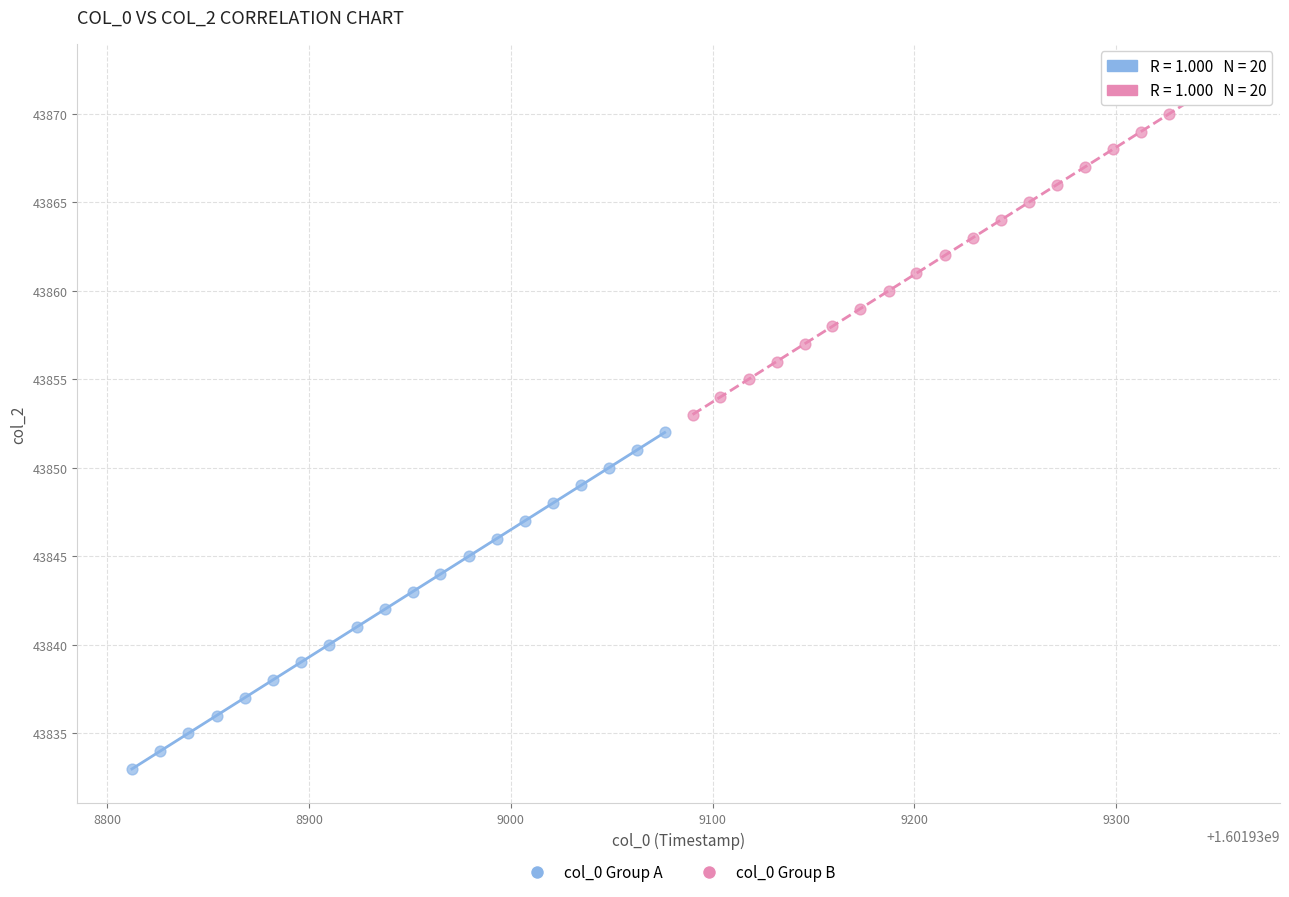

Which series contains the highest Y value?

col_0 Group B